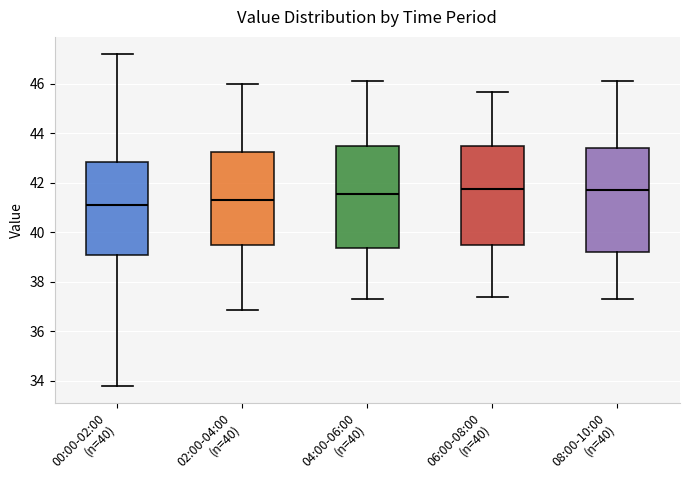

Which box has the lowest median line?

00:00-02:00 (n=40)